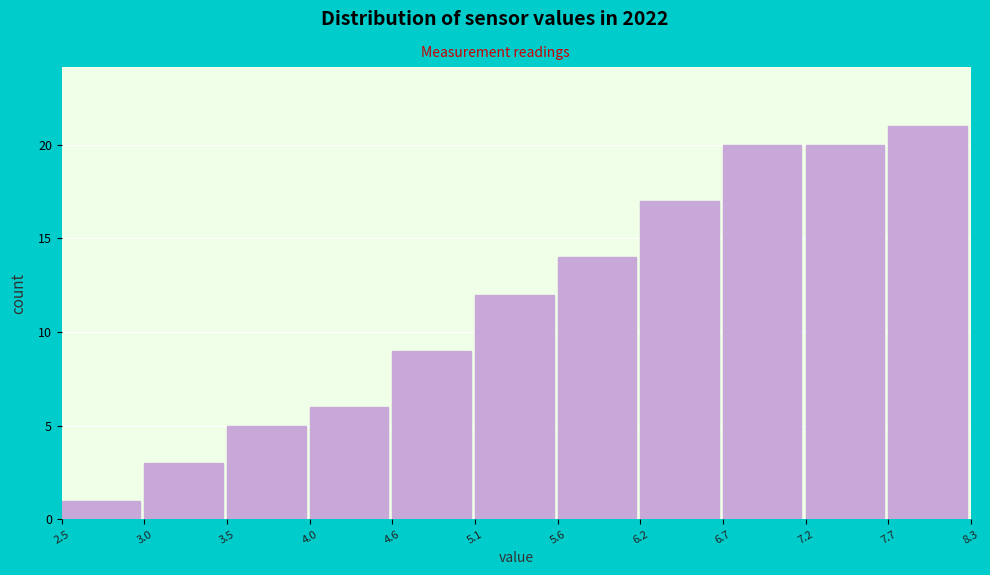

Reading left to right, transcribe this chart: for each bar, give the range it covers on the x-axis and its height. The values are not printed on the chart, so give them approximately, as read against the axis.

2.5 to 3.0: 1
3.0 to 3.5: 3
3.5 to 4.0: 5
4.0 to 4.6: 6
4.6 to 5.1: 9
5.1 to 5.6: 12
5.6 to 6.2: 14
6.2 to 6.7: 17
6.7 to 7.2: 20
7.2 to 7.7: 20
7.7 to 8.3: 21